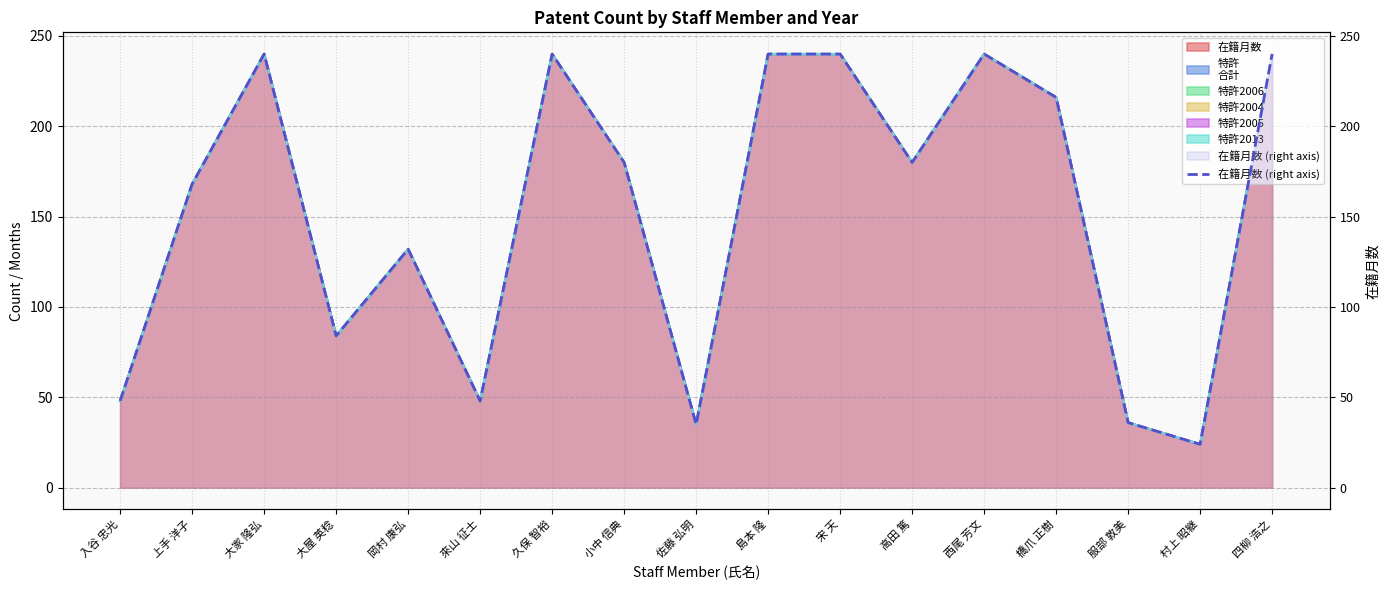

Rank the categories by value from lowest to highest.

村上 昭継, 佐藤 弘明, 服部 敦美, 入谷 忠光, 來山 征士, 大屋 英稔, 岡村 康弘, 上手 洋子, 小中 信典, 高田 篤, 橋爪 正樹, 大家 隆弘, 久保 智裕, 島本 隆, 宋 天, 西尾 芳文, 四柳 浩之